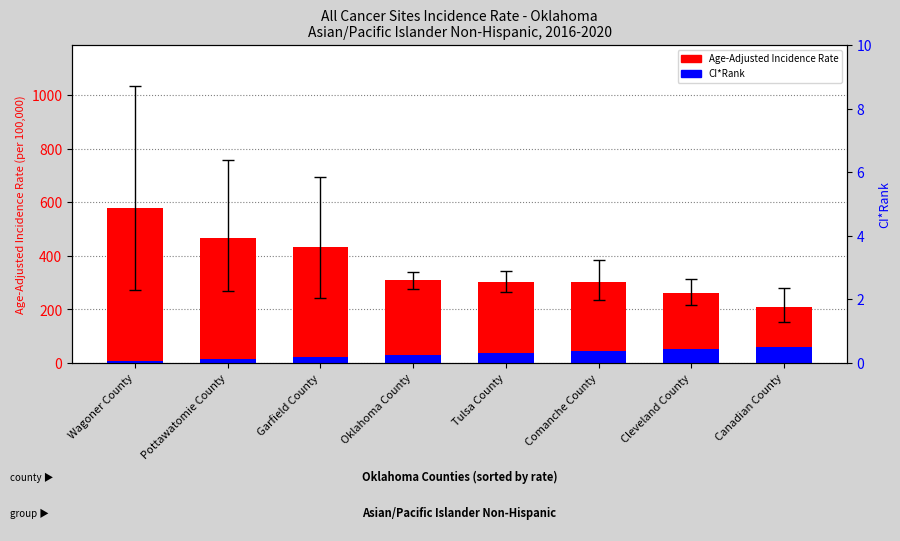

Rank the series at Wagoner County from highest to lowest value.

Age-Adjusted Incidence Rate, CI*Rank